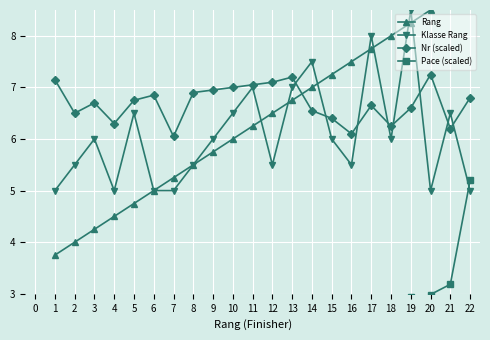

True or false: Klasse Rang has a value of 4.4 at 3.

False